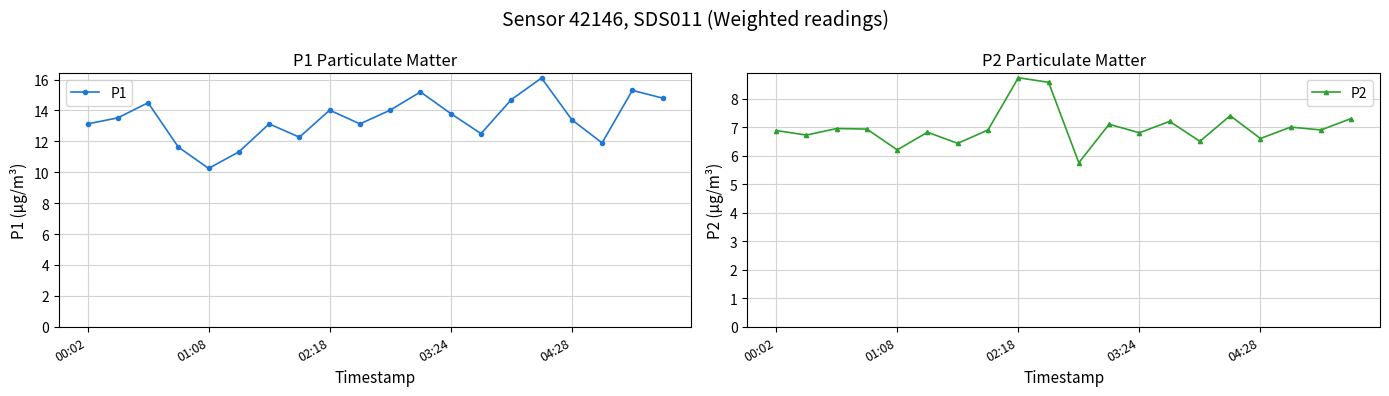

At which label does P1 reach its minimum?

01:08